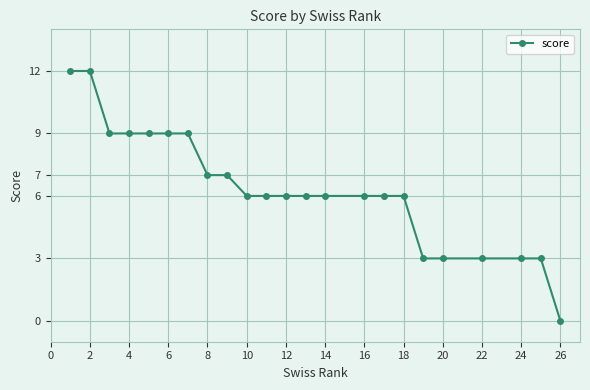

What is the value of the 5th point from the left?

9